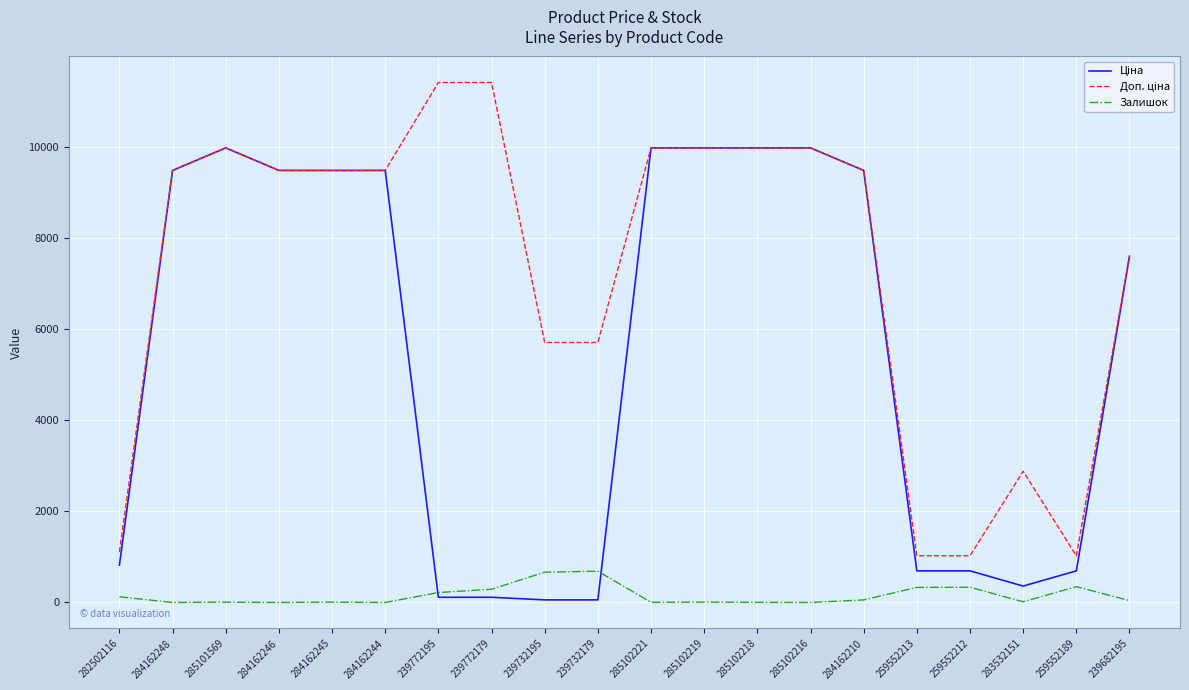

True or false: Залишок has a value of 348.0 at 259552189.

True